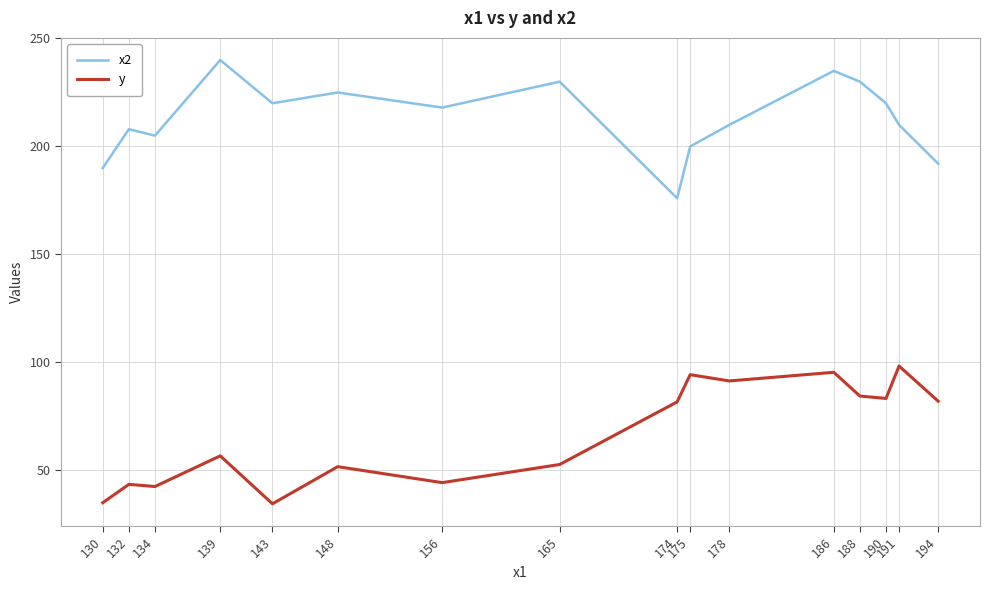

How many series are shown in this chart?

2